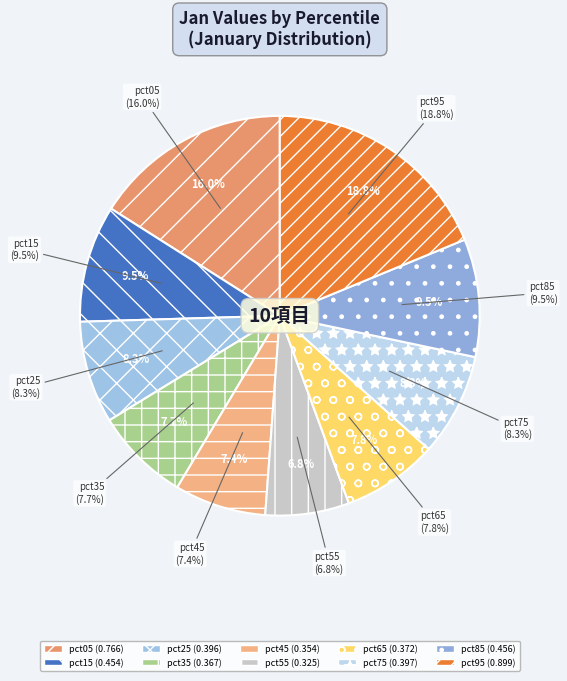

Does pct25 account for over 50% of the chart?

No